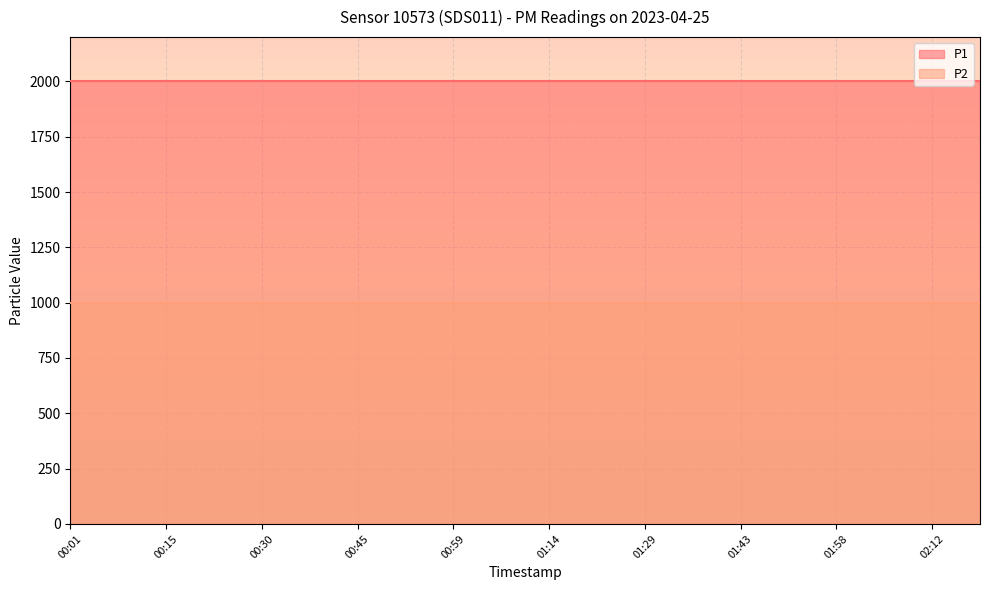

Which series has the largest total across all categories?

P1